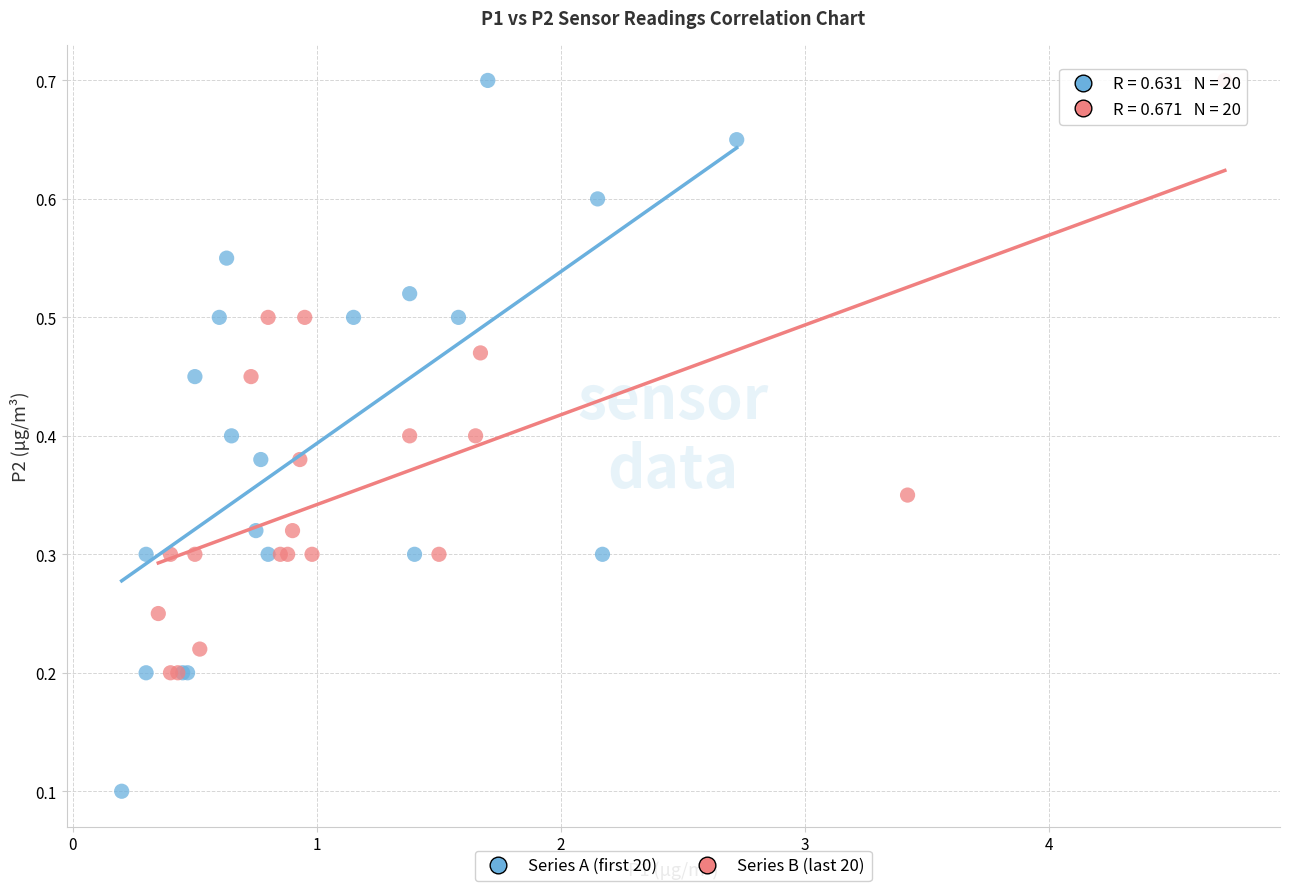

Which series reaches the minimum Y coordinate?

Series A (first 20)